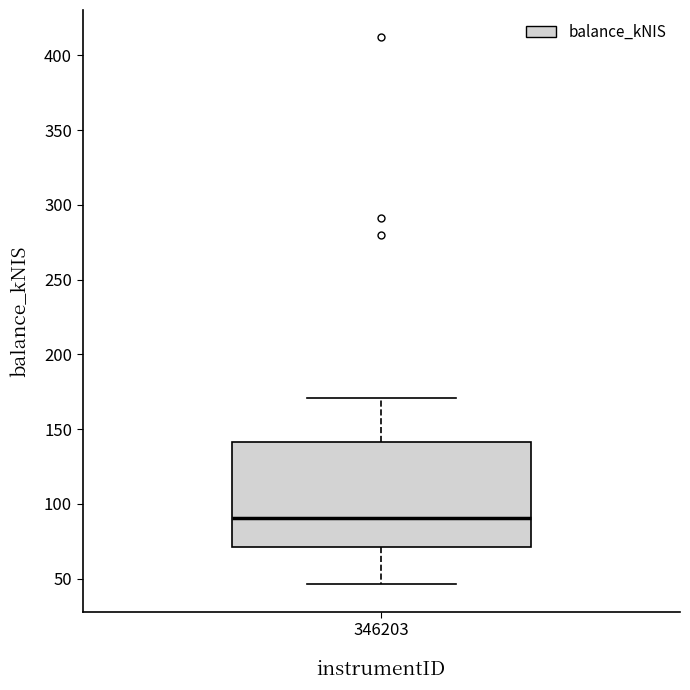

Read this box plot against the y-axis: the position of the median line, the range covered by the box, and the ends of both whiskers. The values are not printed on the chart, so give them approximately, as read against the axis.

median 90, box 70 to 140, whiskers 45 to 170